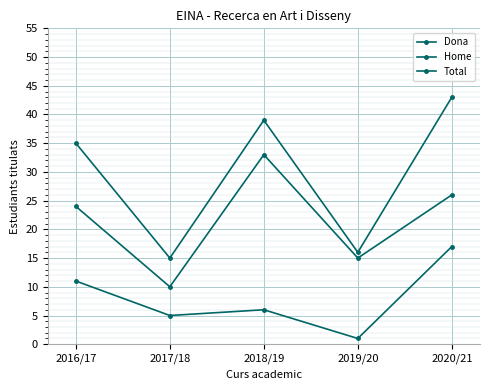

How many lines are shown in the chart?

3